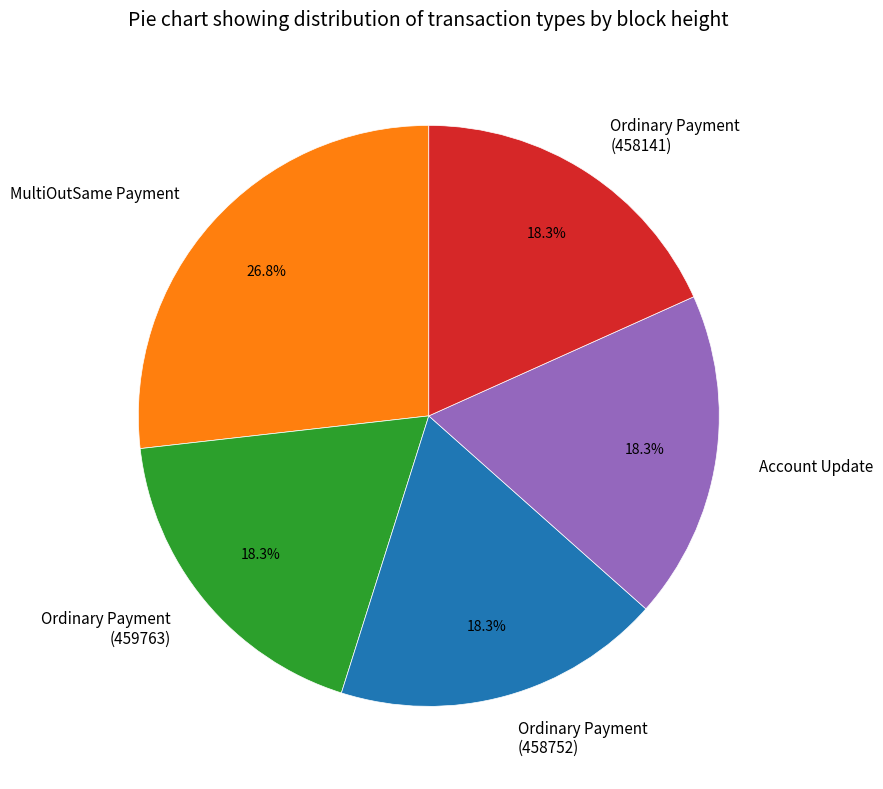

What is the ratio of the value at Ordinary Payment (458752) to the value at Account Update?

1.0